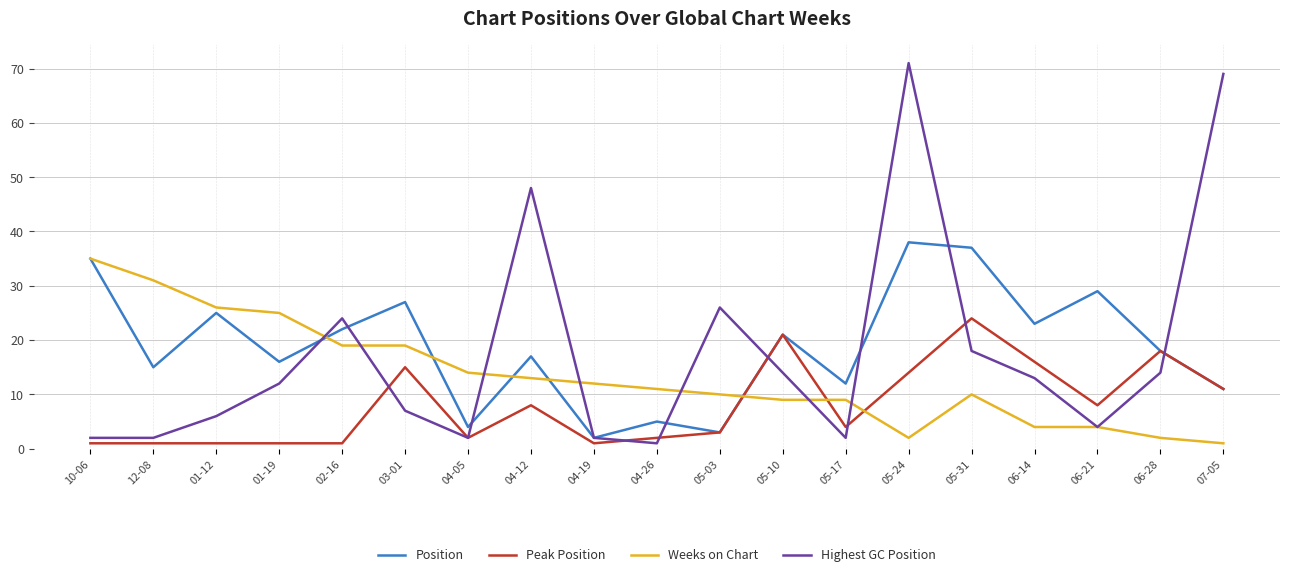

What is the sum of the Highest GC Position values at 05-03 and 04-26?

27